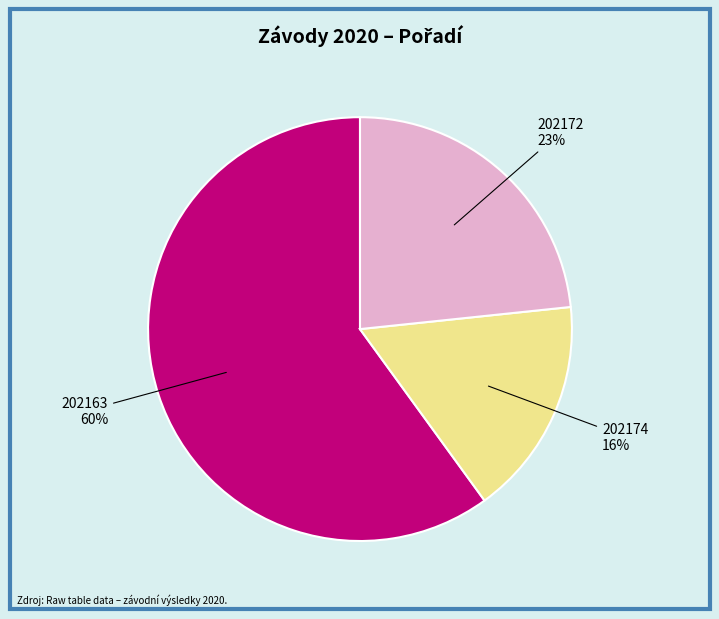

To the nearest percent, what percentage of the pie is 202163?

60%